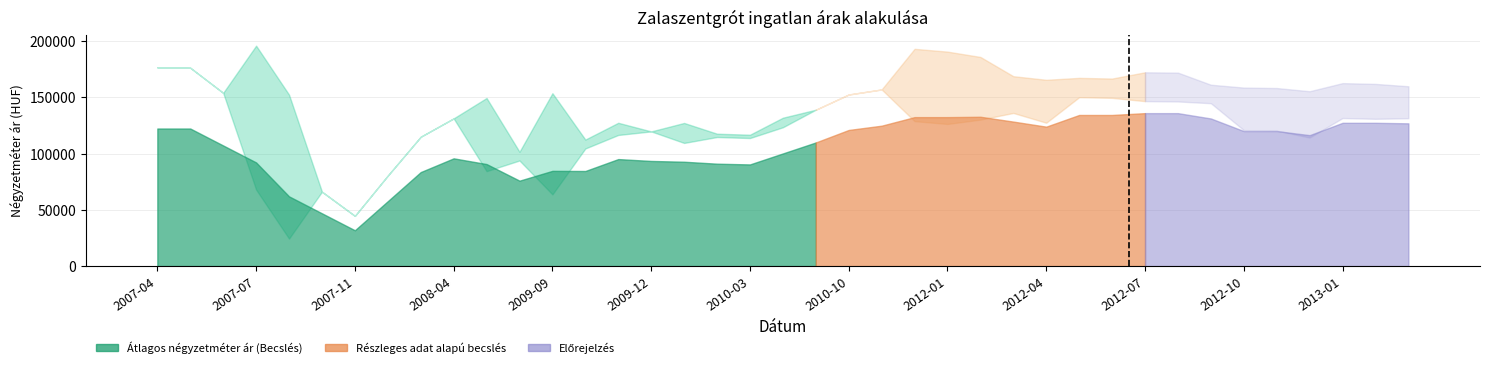

Which has a higher value, 2012-07 or 2007-04?

2007-04